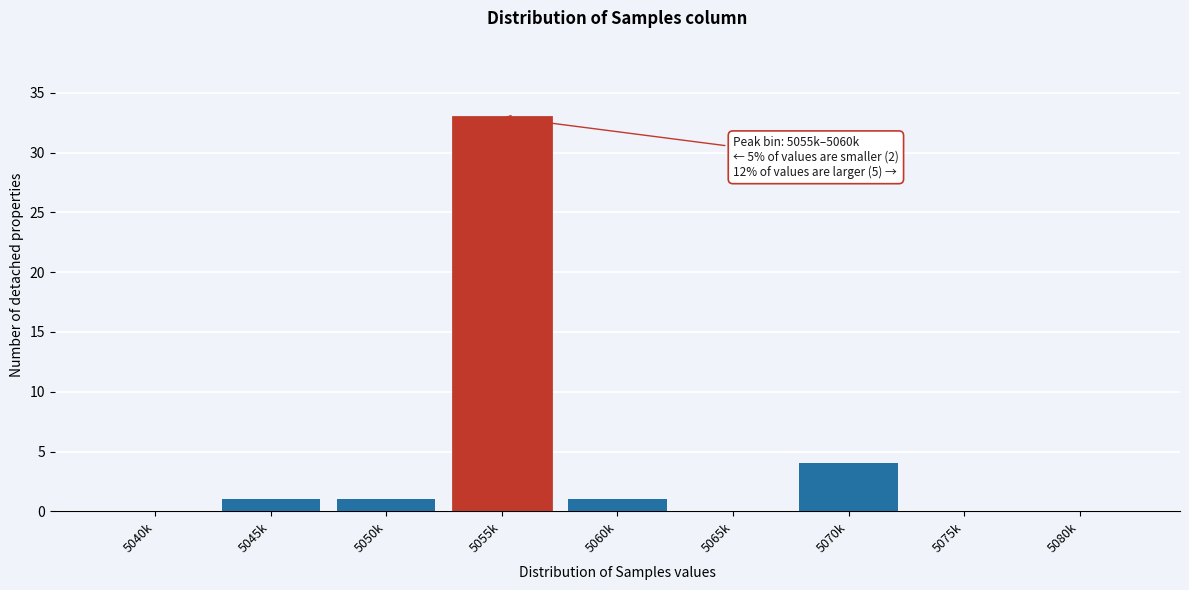

Reading left to right, transcribe all the data shown in this chart.

5040k=0	5045k=1	5050k=1	5055k=33	5060k=1	5065k=0	5070k=4	5075k=0	5080k=0